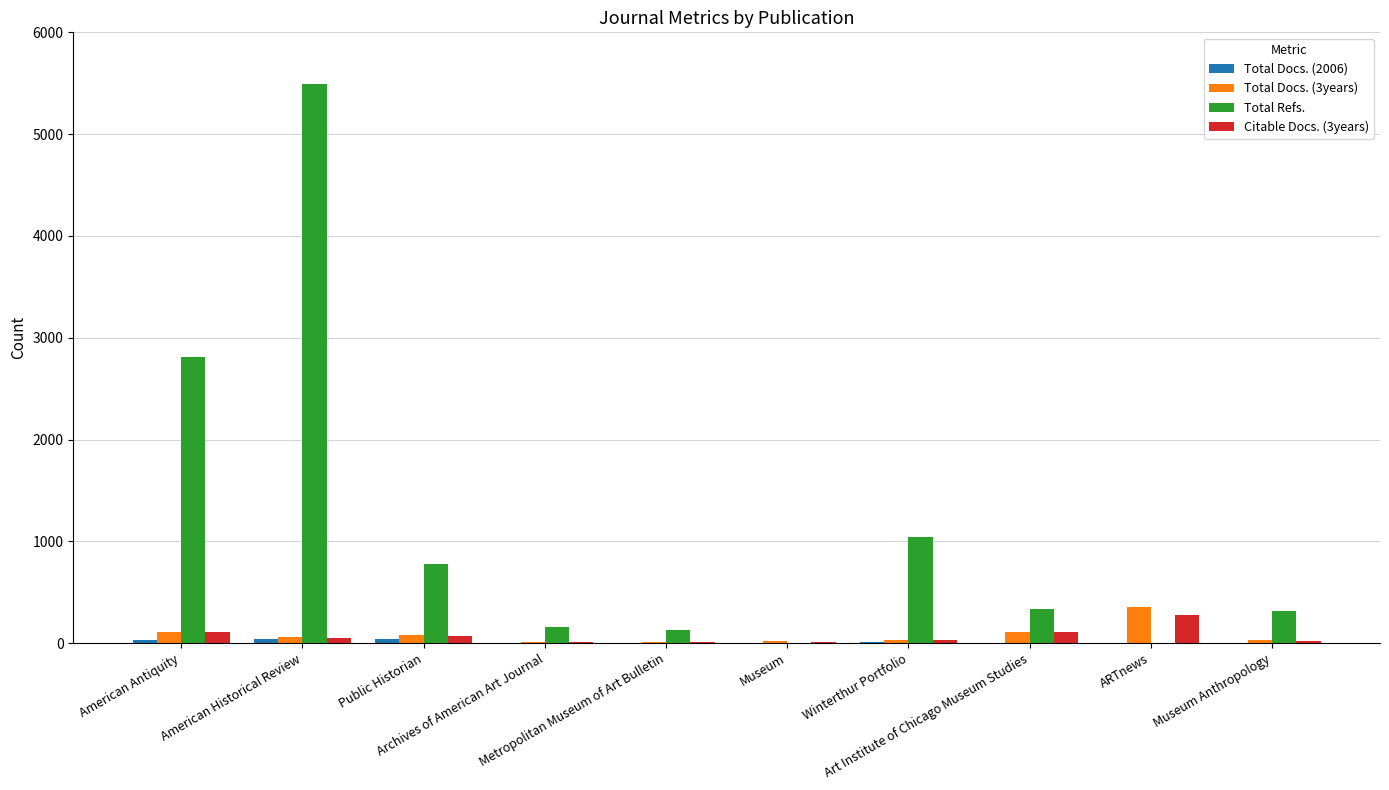

Which series has the largest total across all categories?

Total Refs.